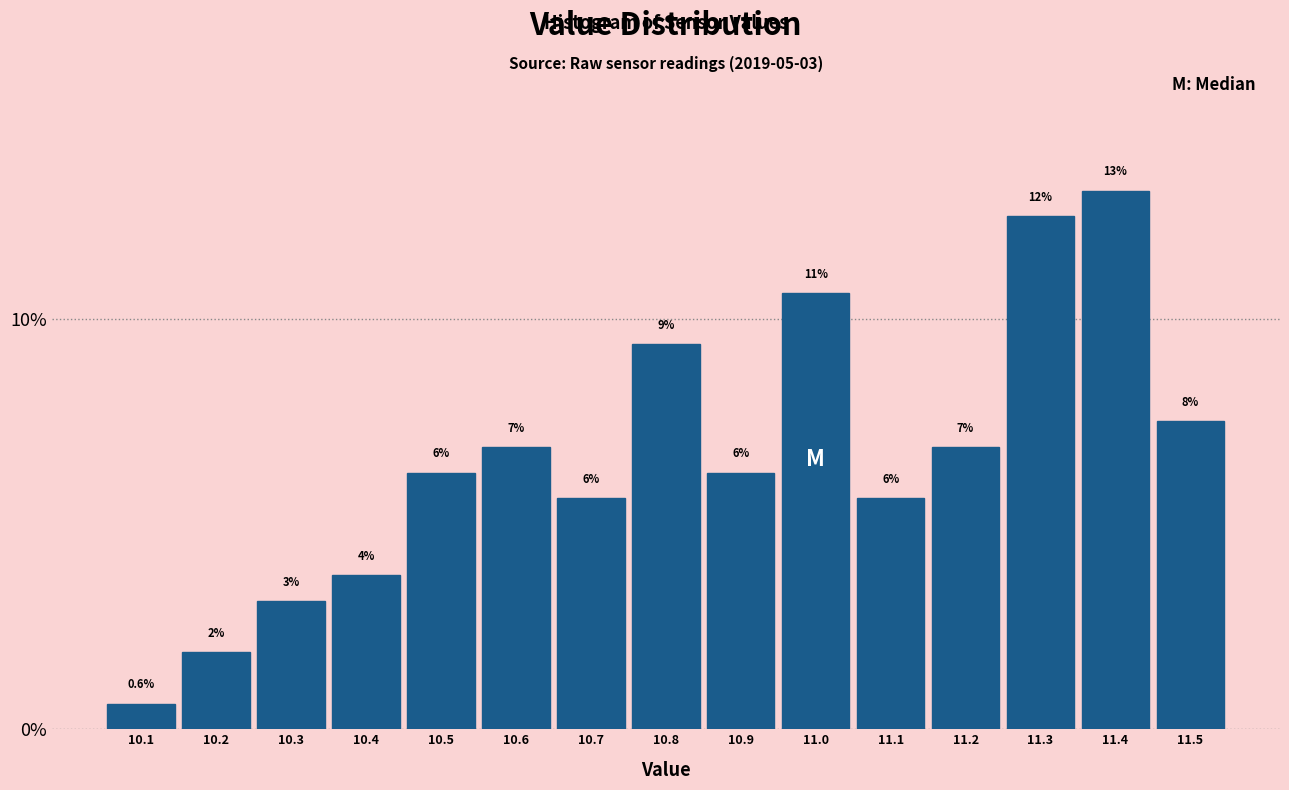

How many bars are there in total?

15